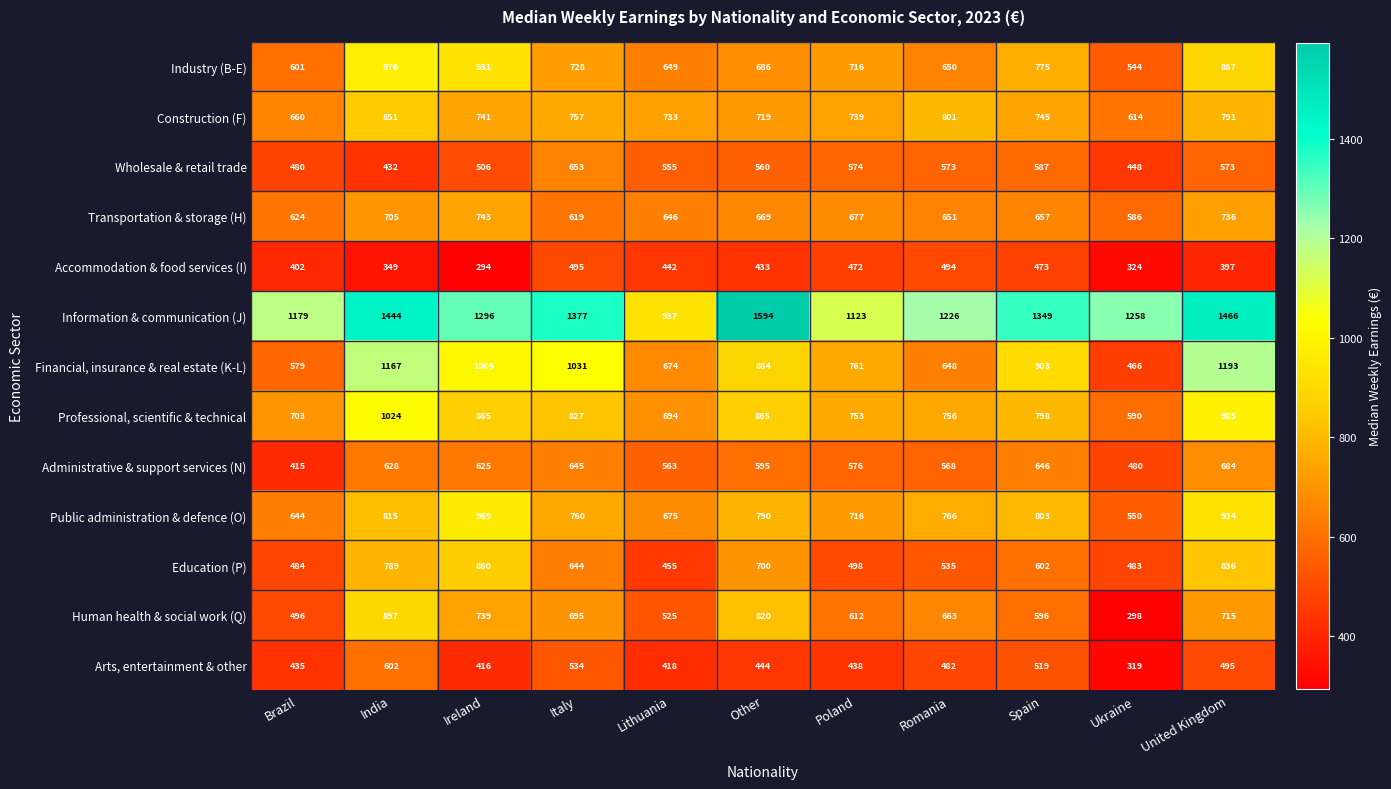

What is the difference between the highest and lowest values at Brazil?

777